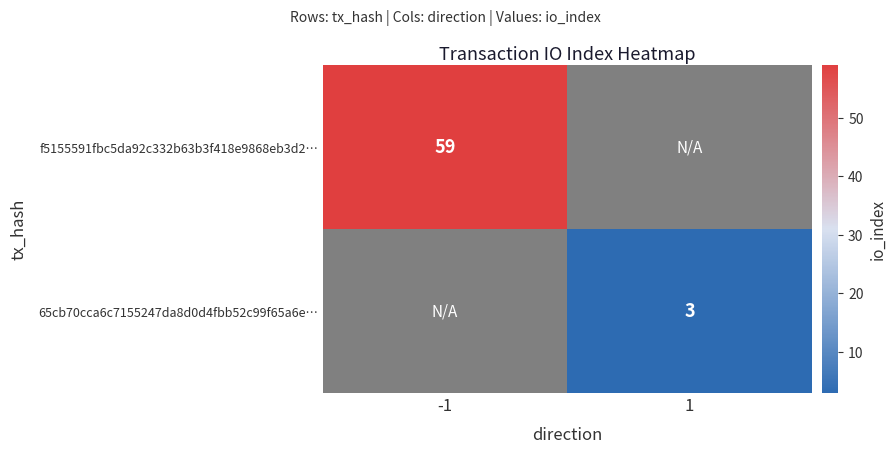

True or false: f5155591fbc5da92c332b63b3f418e9868eb3d2… has a value of 103.2 at -1.

False